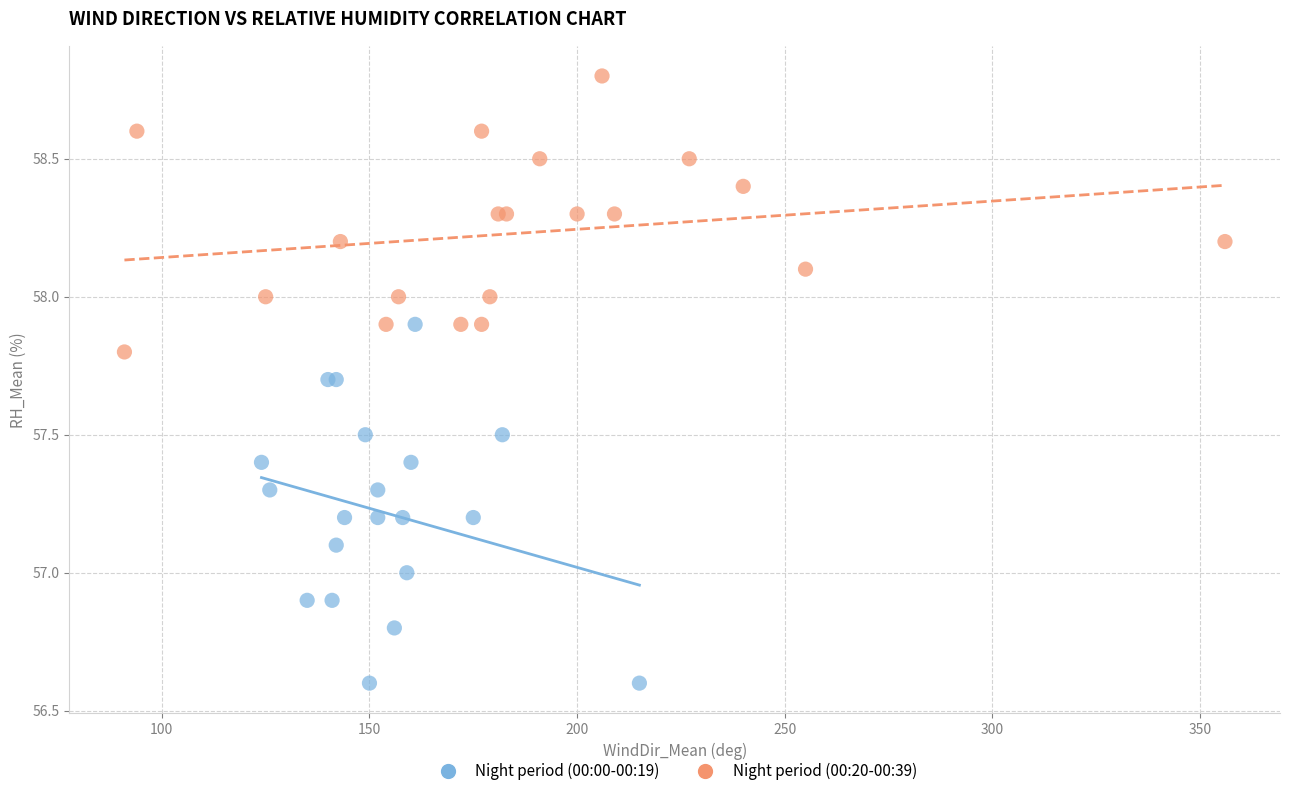

Which series contains the highest Y value?

Night period (00:20-00:39)